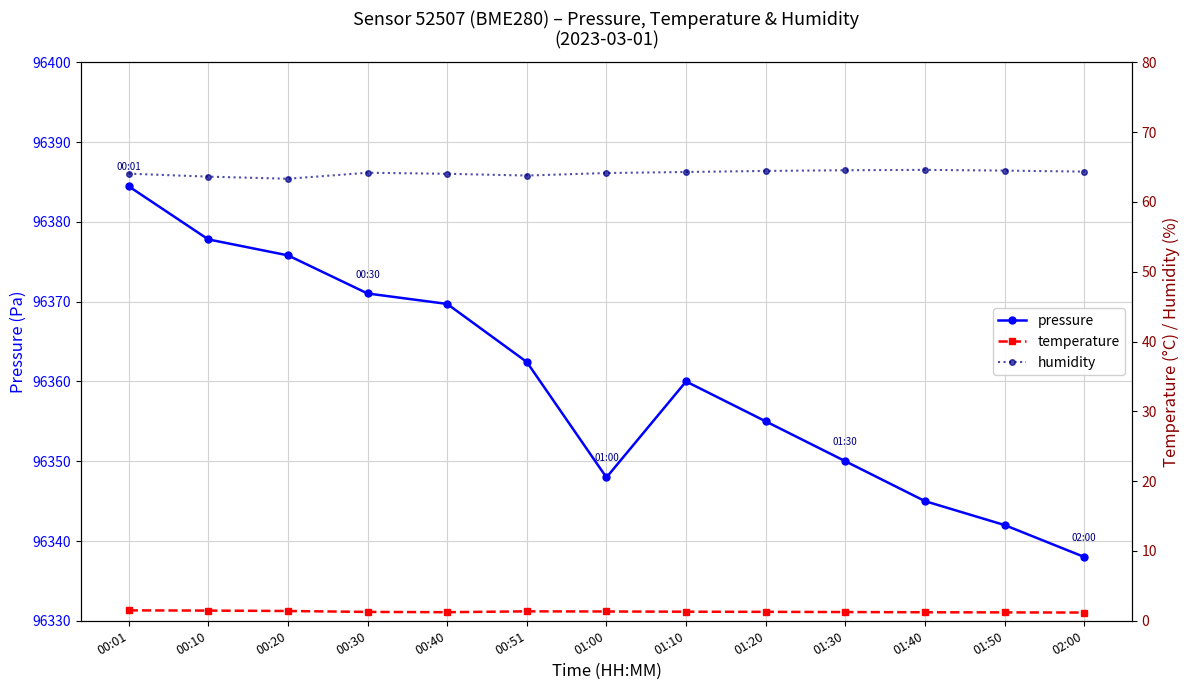

True or false: humidity has a value of 104.8 at 01:30.

False